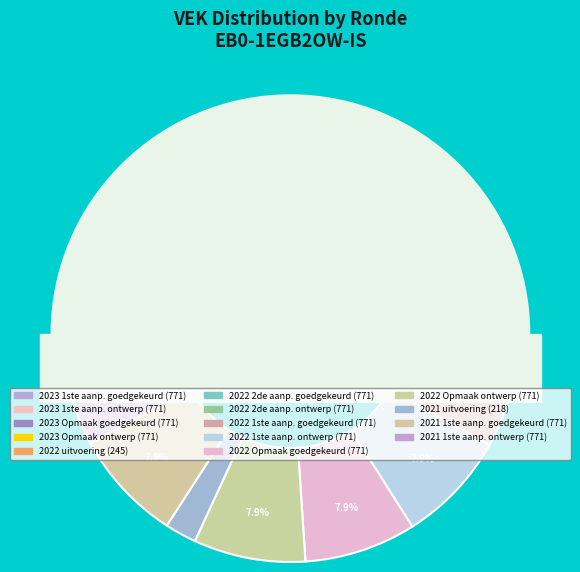

Which category has the smallest portion of the pie?

2021 uitvoering